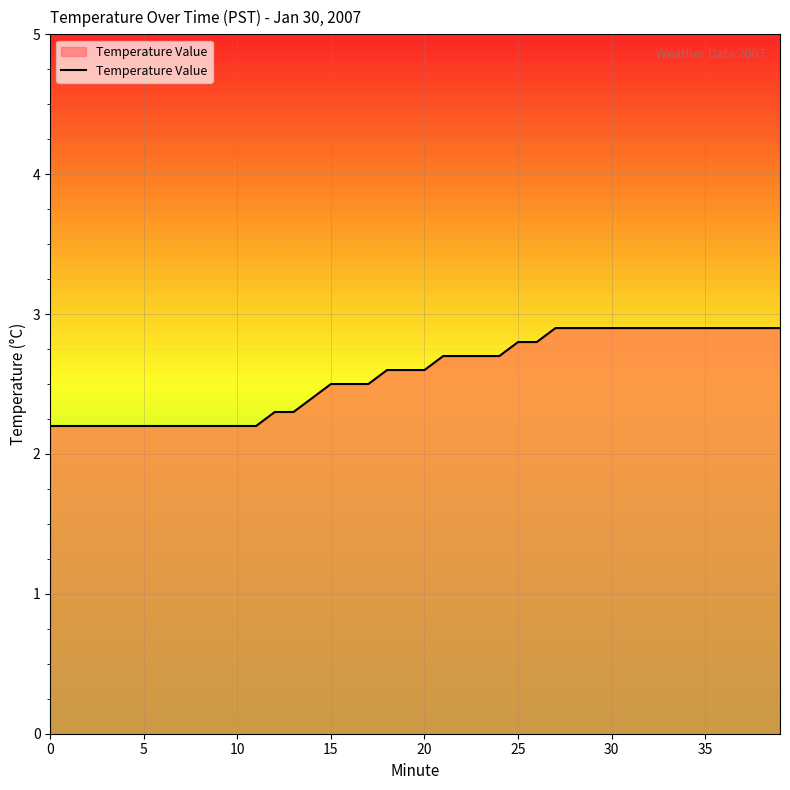

Does the chart have visible grid lines?

Yes